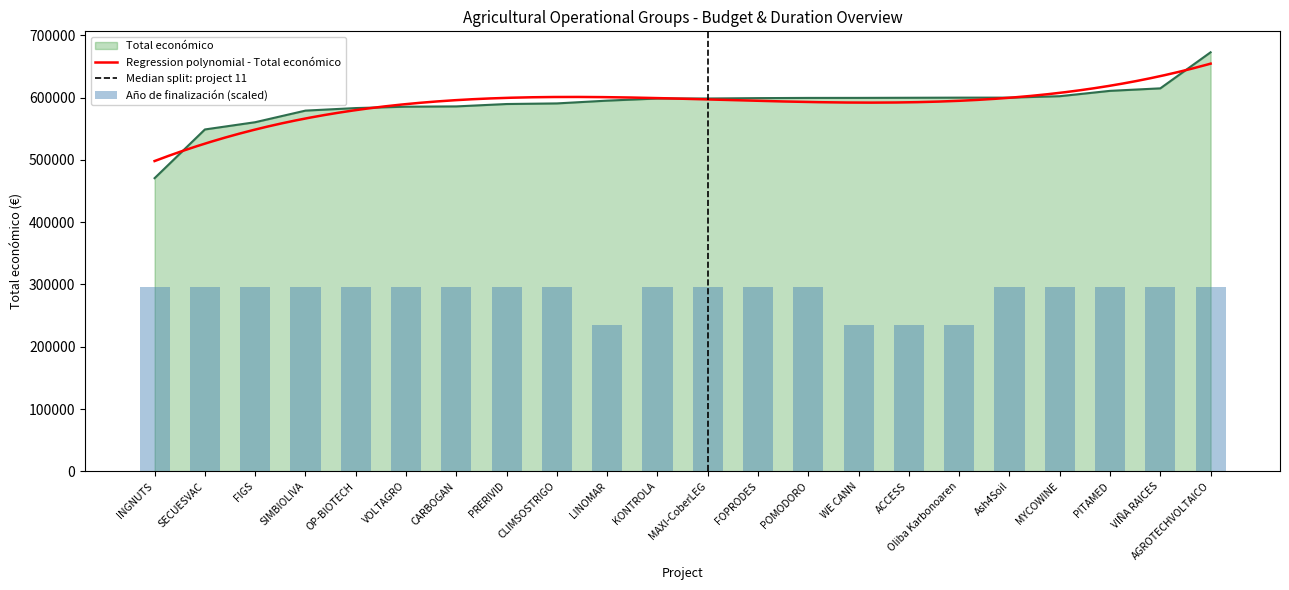

List the series in order of their overall mean, lowest first.

Año de finalización, Total económico